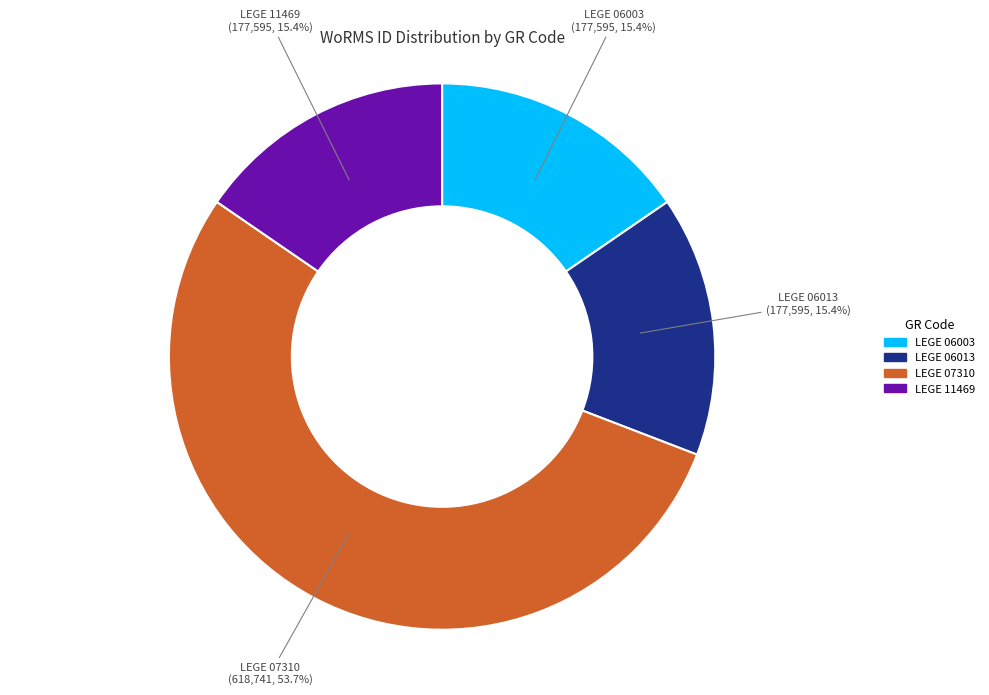

How many segments does this pie chart have?

4